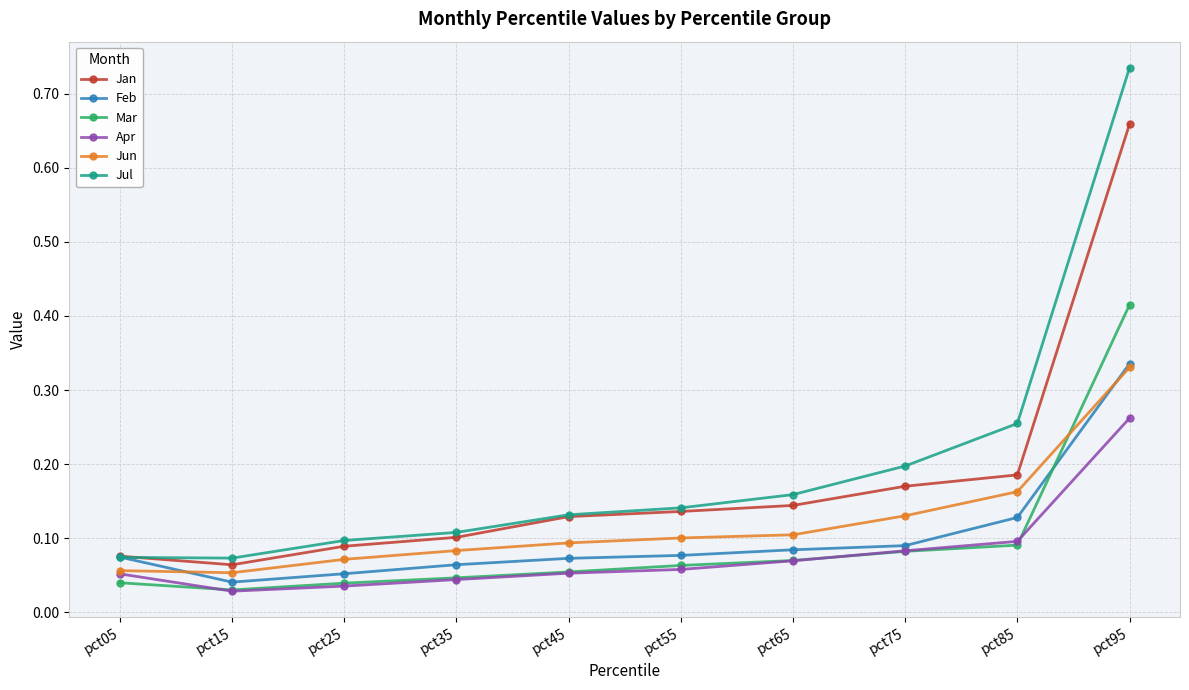

At how many categories does at least one series exceed 0?

10